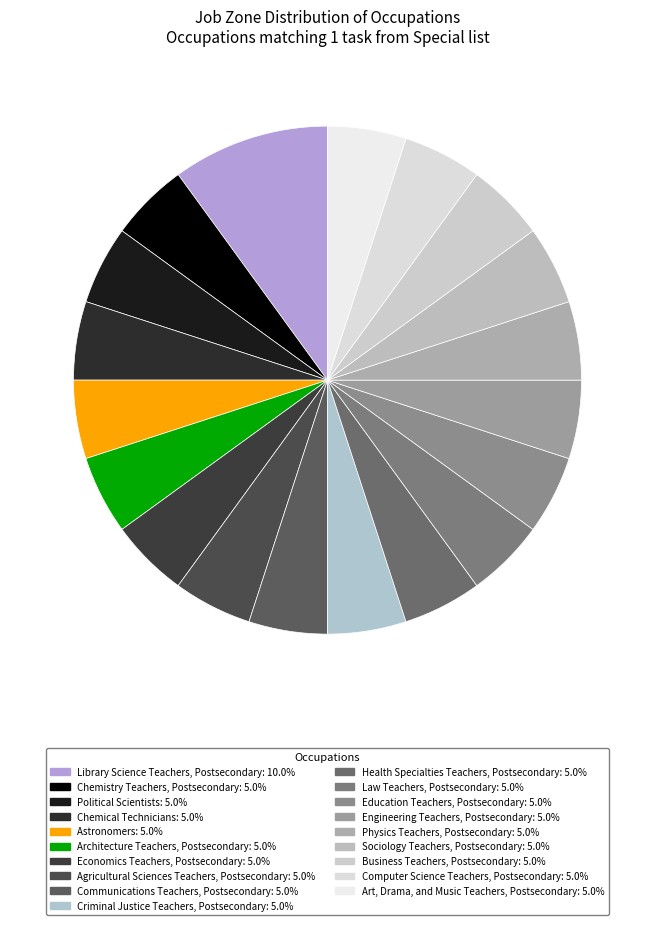

What is the largest slice in the pie chart?

Library Science Teachers, Postsecondary